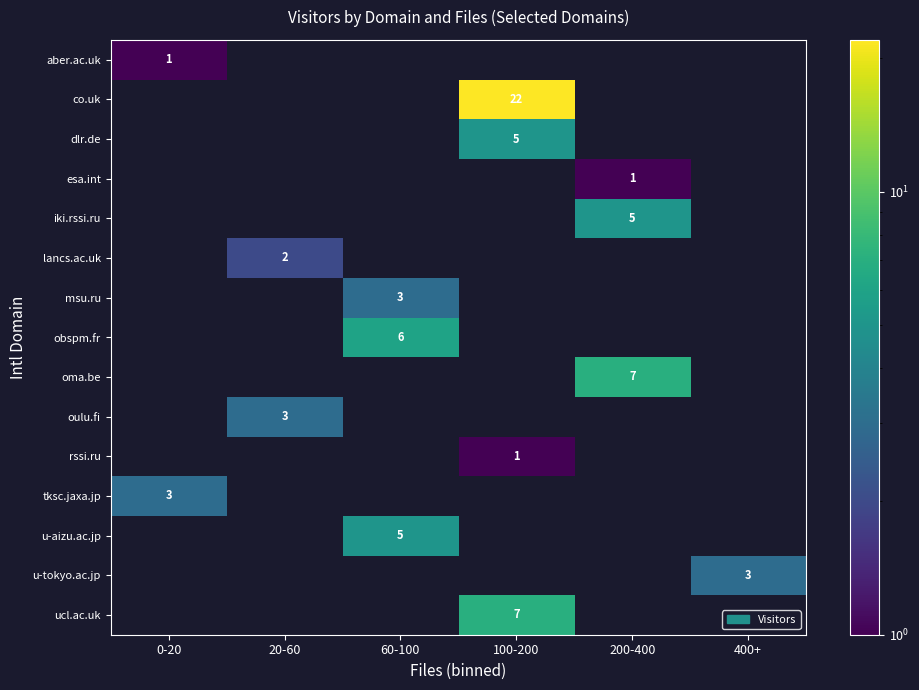

List the labels in order of aber.ac.uk value, largest first.

0-20, 20-60, 60-100, 100-200, 200-400, 400+